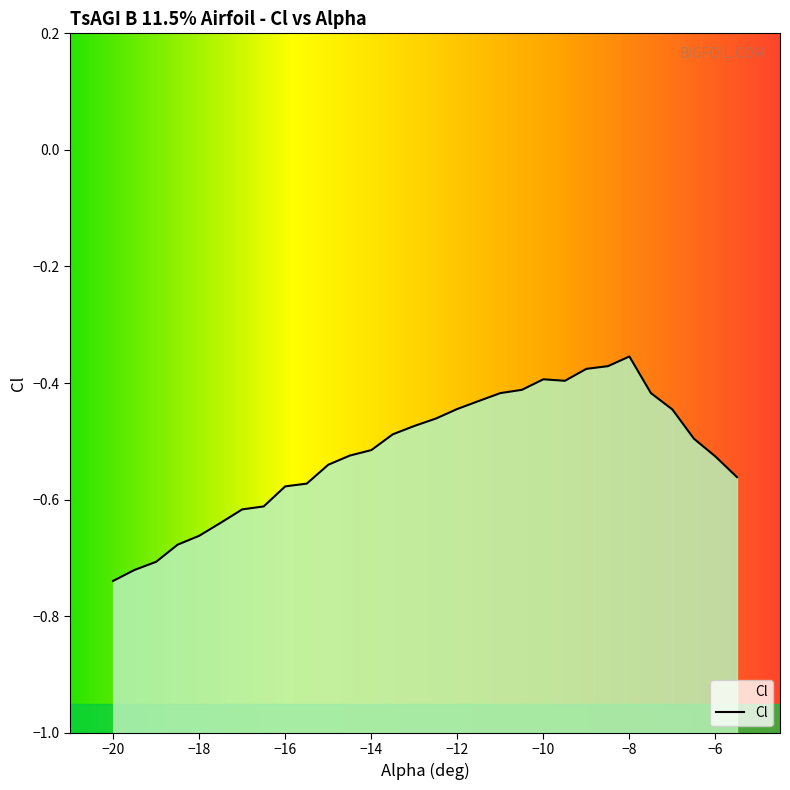

What is the label of the 6th point from the right?

-8